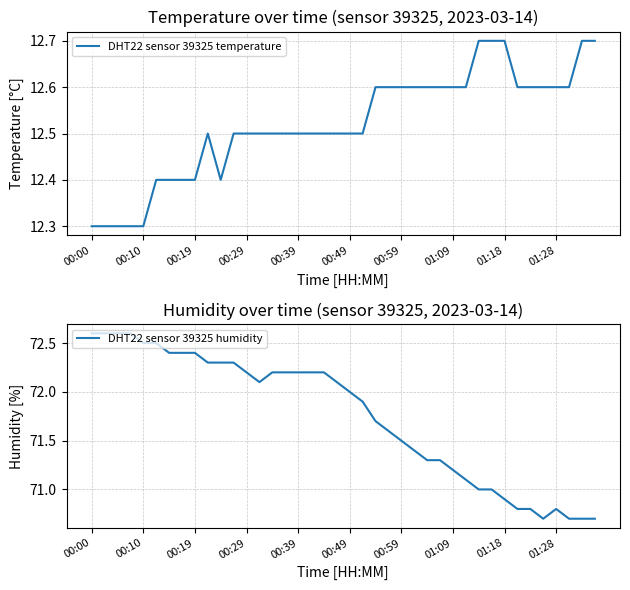

What are all the series names shown in the legend?

DHT22 sensor 39325 temperature, DHT22 sensor 39325 humidity